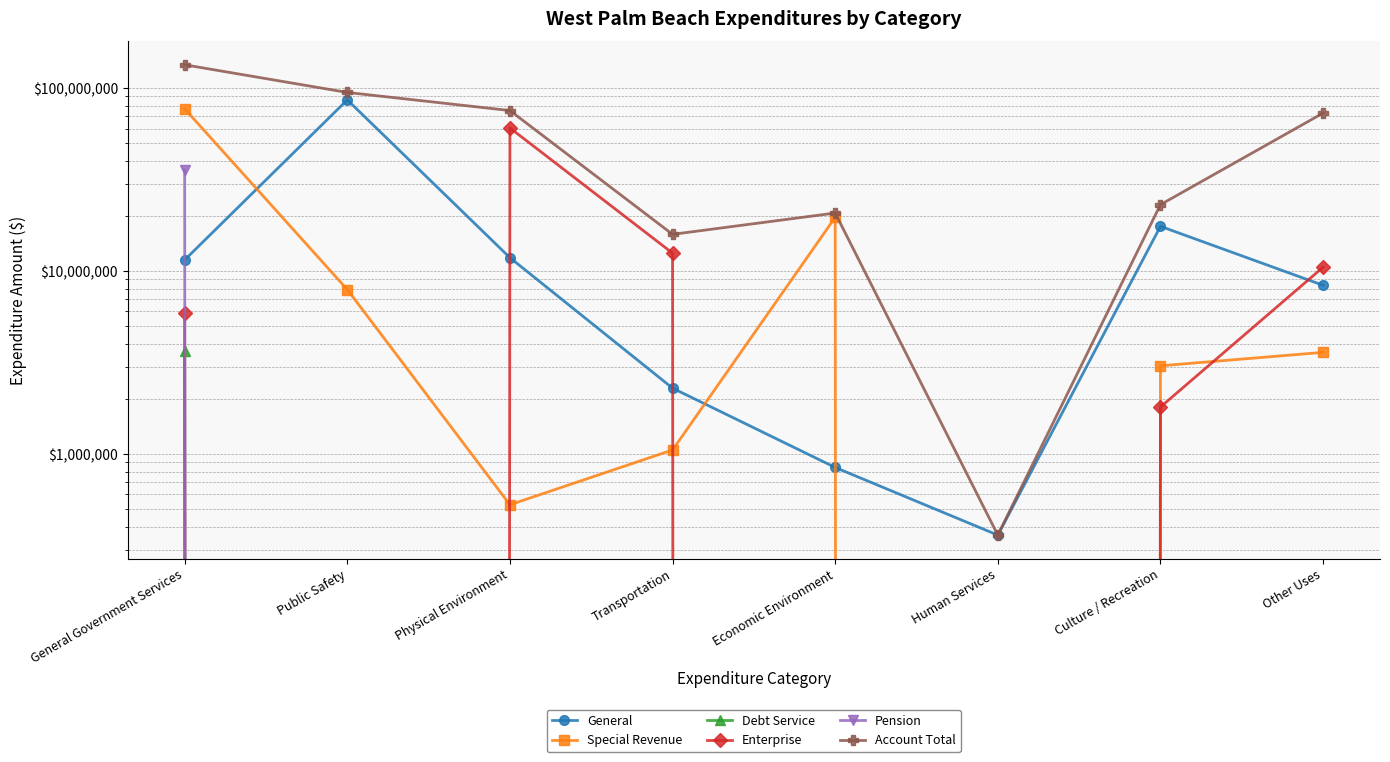

Is it true that General equals 579513 at Human Services?

False